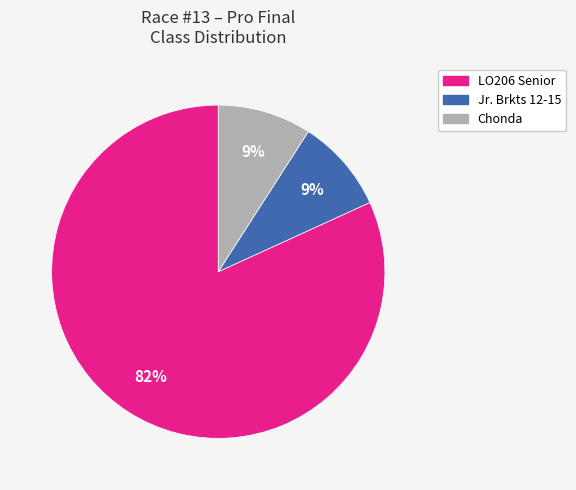

To the nearest percent, what is the difference between the largest and smallest slice percentages?

73%